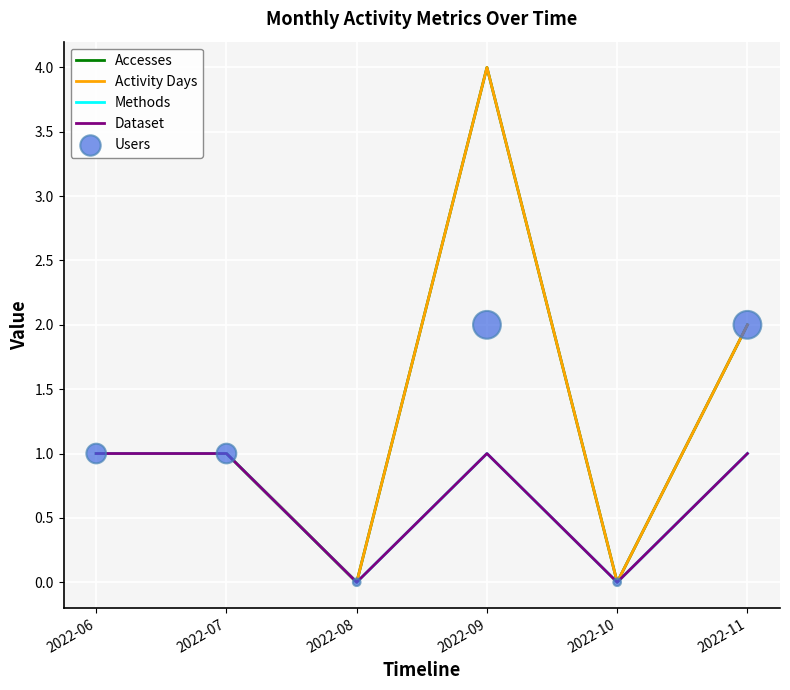

Which series has the largest Y range (max minus min)?

Accesses